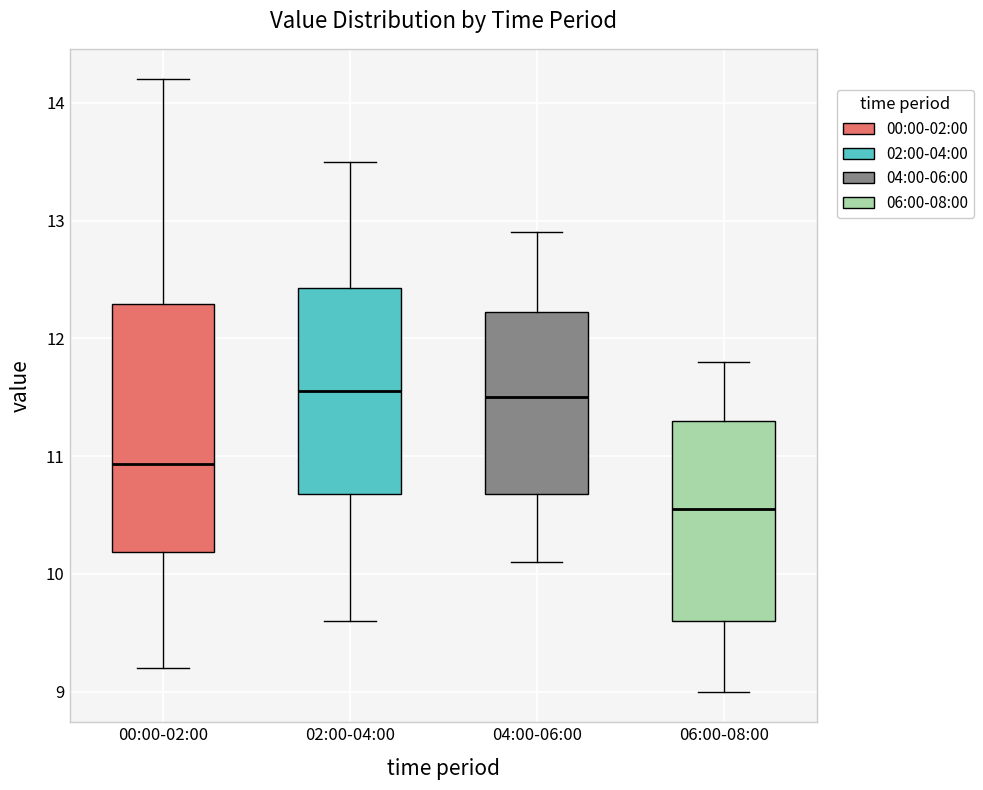

Reading left to right, transcribe this box plot: for each box, give where its median line is, the range the box spans, and where its two whiskers end, as read against the y-axis. The values are not printed on the chart, so give them approximately, as read against the axis.

00:00-02:00: median 10.9, box 10.2 to 12.3, whiskers 9.2 to 14.2
02:00-04:00: median 11.6, box 10.7 to 12.4, whiskers 9.6 to 13.5
04:00-06:00: median 11.5, box 10.7 to 12.2, whiskers 10.1 to 12.9
06:00-08:00: median 10.6, box 9.6 to 11.3, whiskers 9.0 to 11.8